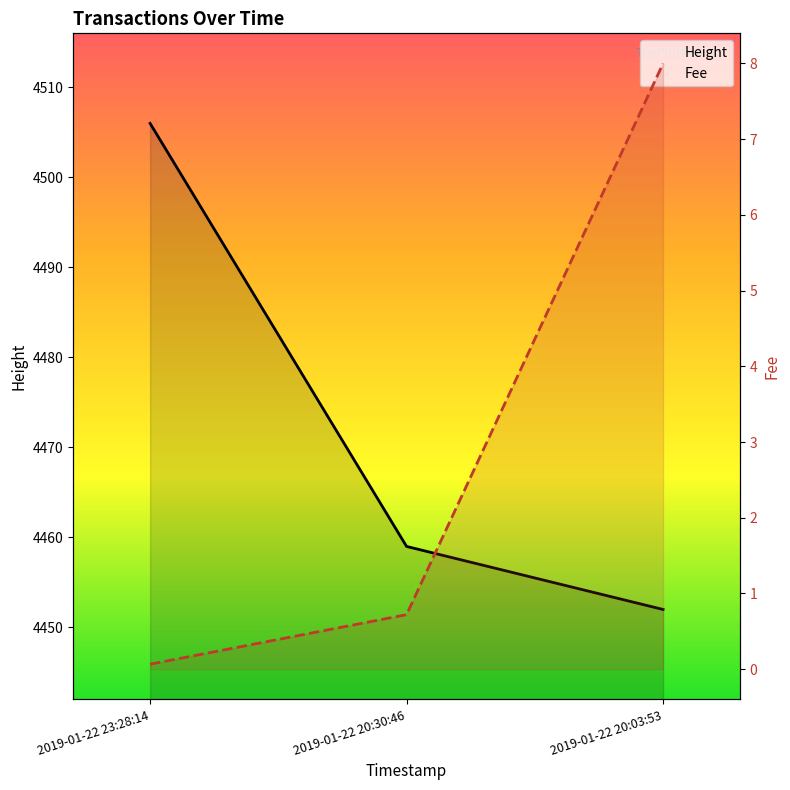

How many categories are shown in the chart?

3